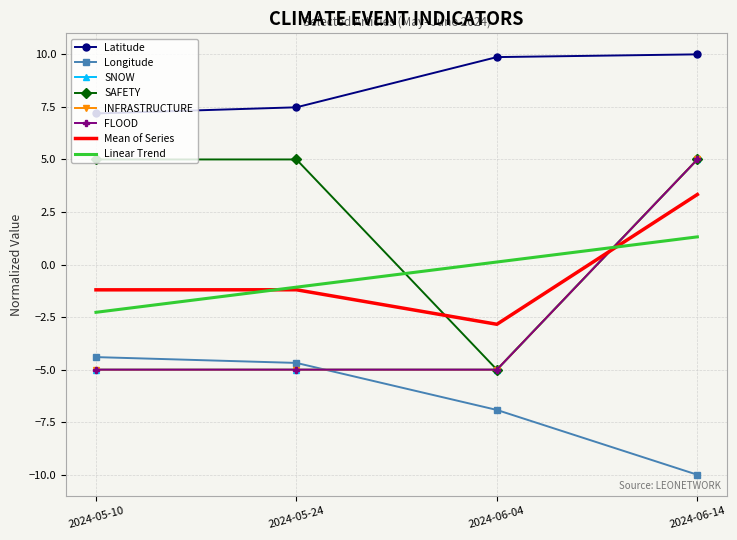

What is the difference between the highest and lowest values at 2024-06-14?

20.0